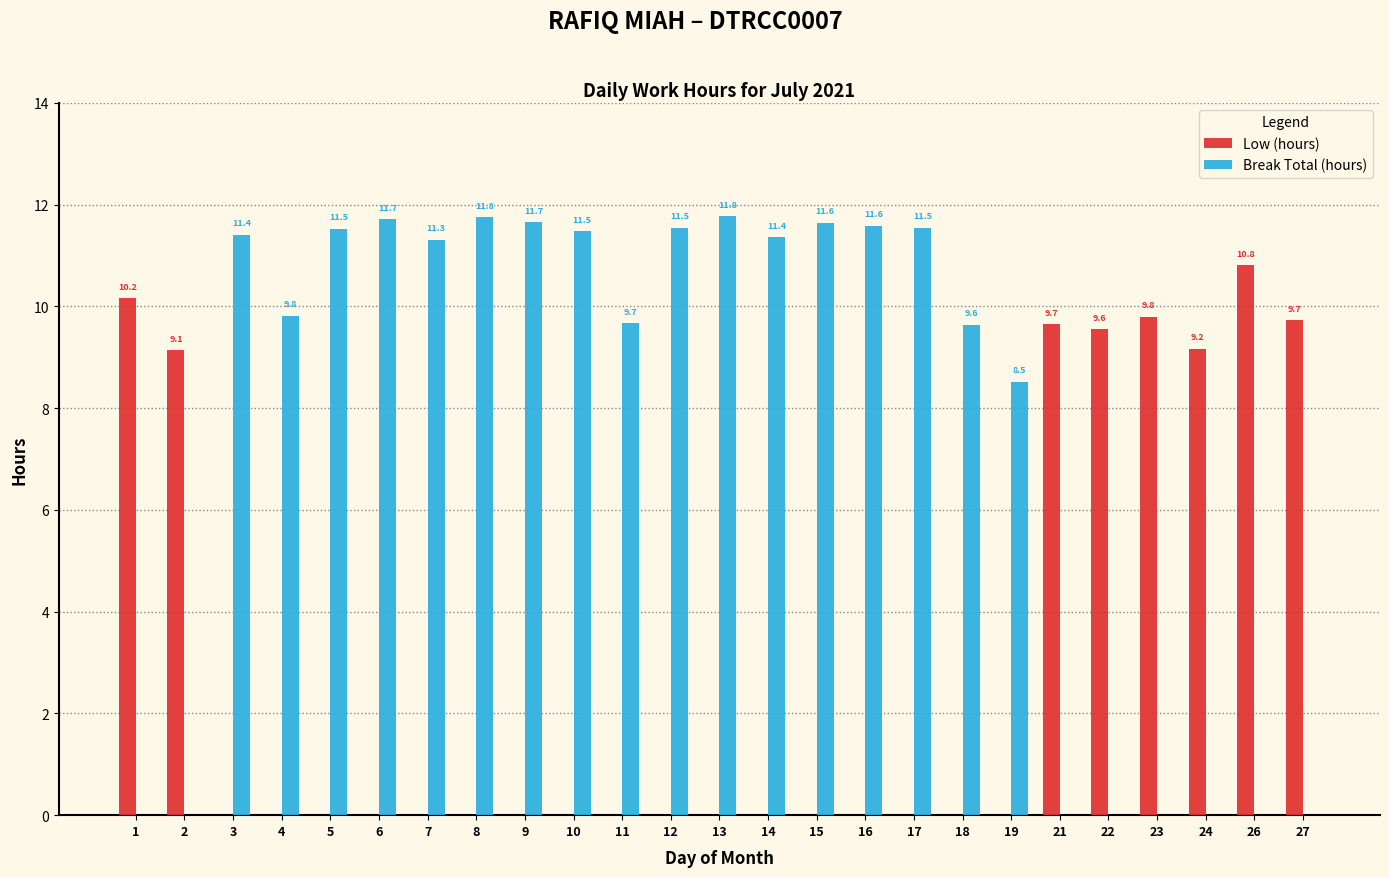

Between 13 and 24, which series saw the biggest shift?

Break Total (hours)